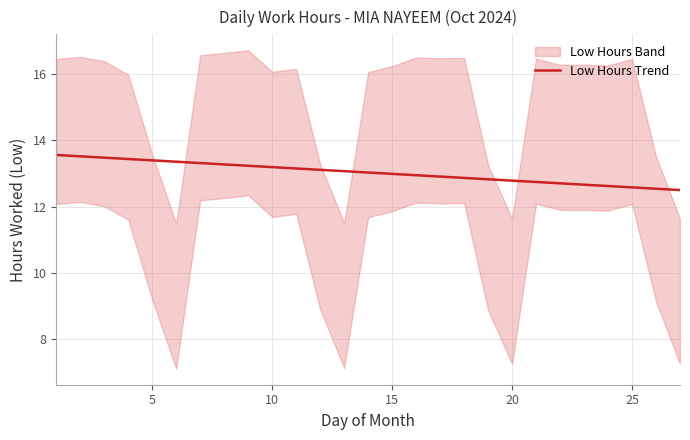

What is the lowest value of the Low Hours Trend series?

12.5